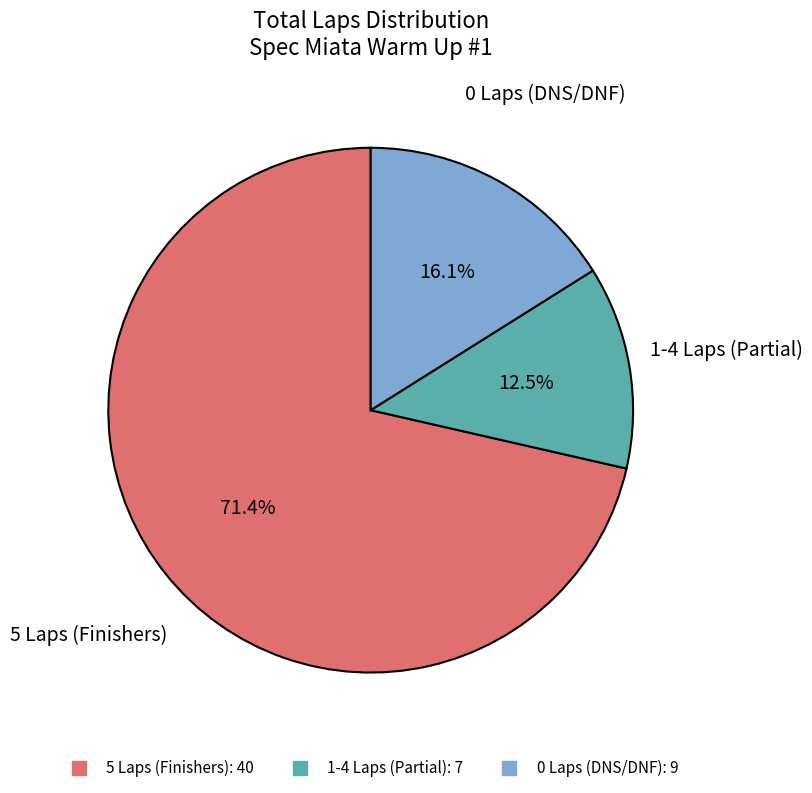

Count the number of slices in the pie.

3